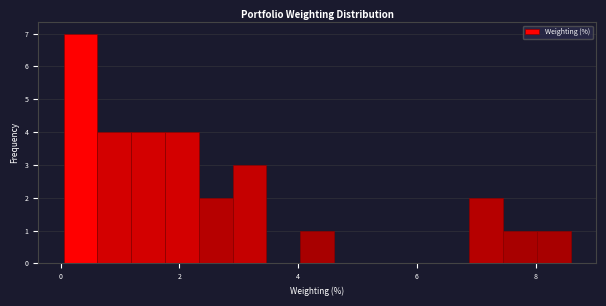

Read against the x-axis, roughly where is the centre of the tallest bar?

0.4